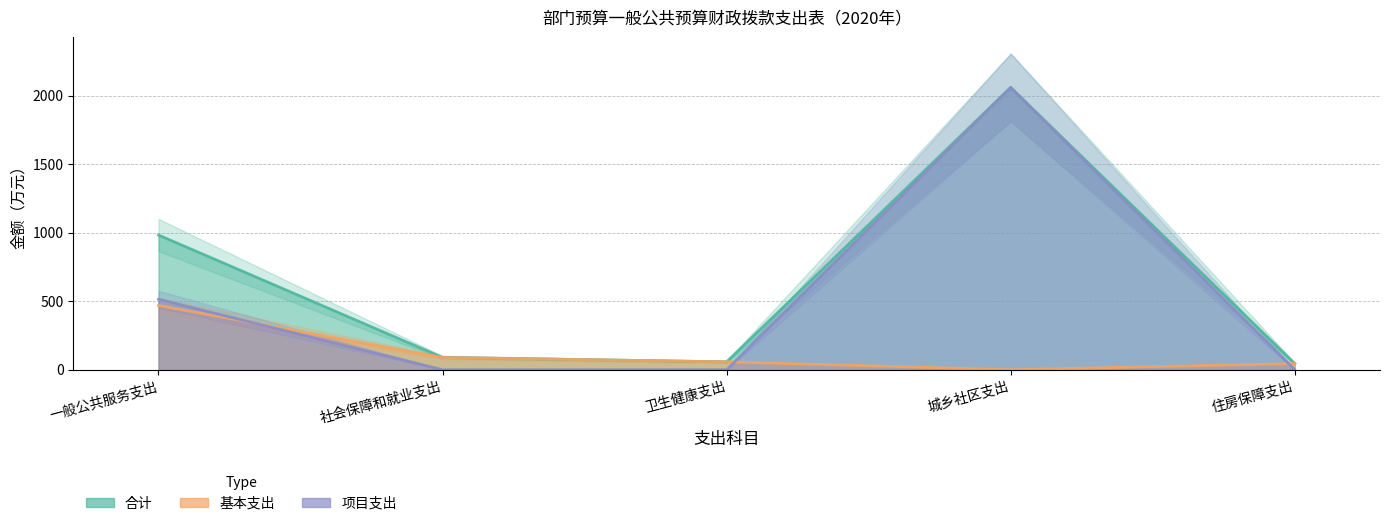

What is the value of the 基本支出 point at the 2nd from the left?

89.7